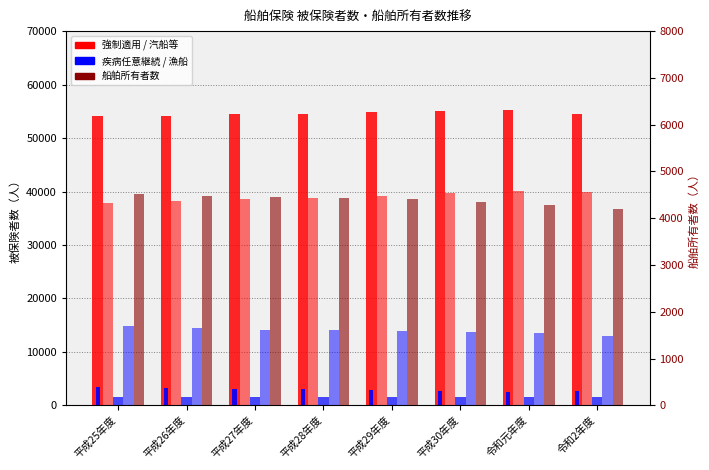

What is the value of the 船舶所有者数 bar at the 8th from the left?

4206